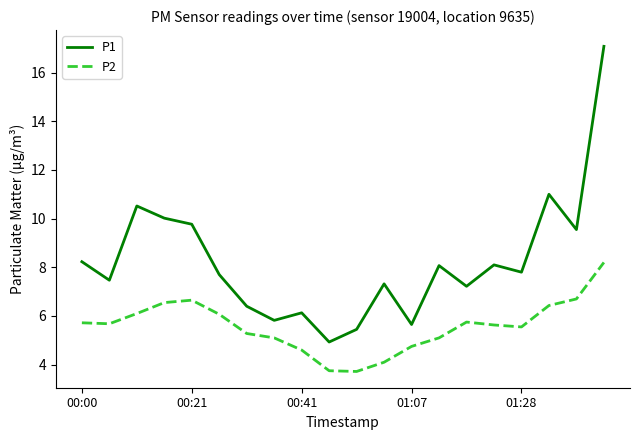

True or false: P1 and P2 cross at least once.

False